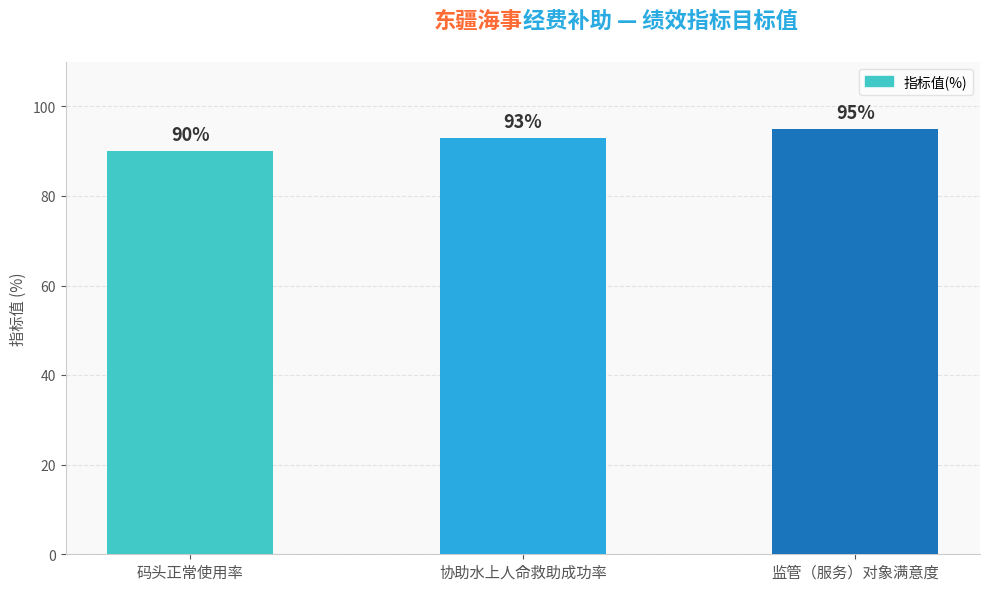

Read the value at 码头正常使用率.

90